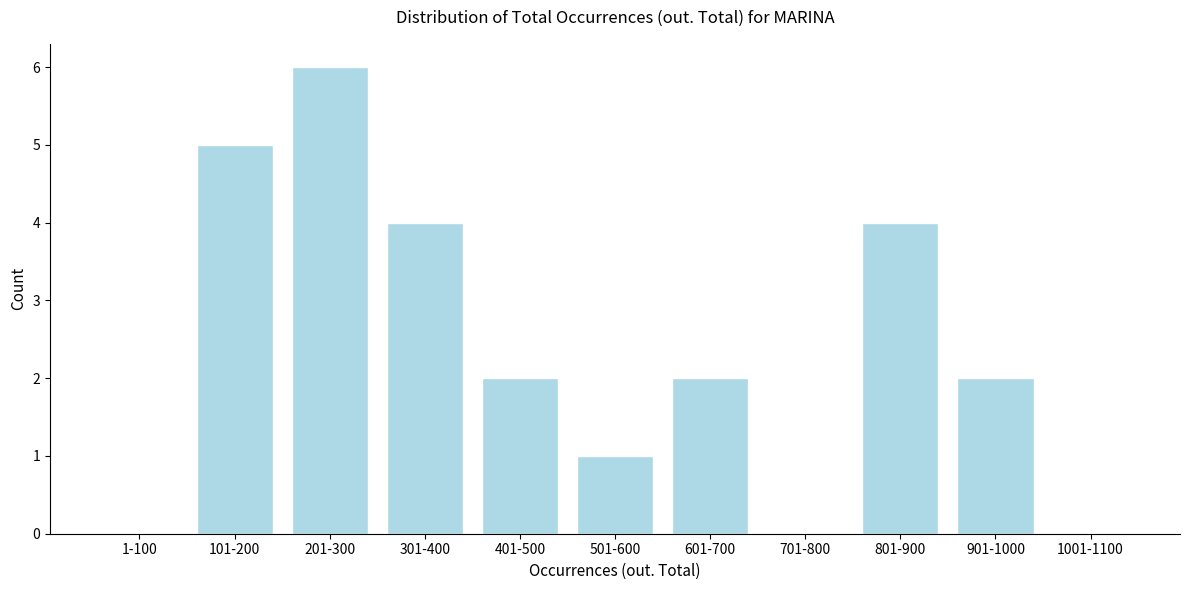

Reading left to right, extract all data points from this chart.

1-100=0	101-200=5	201-300=6	301-400=4	401-500=2	501-600=1	601-700=2	701-800=0	801-900=4	901-1000=2	1001-1100=0